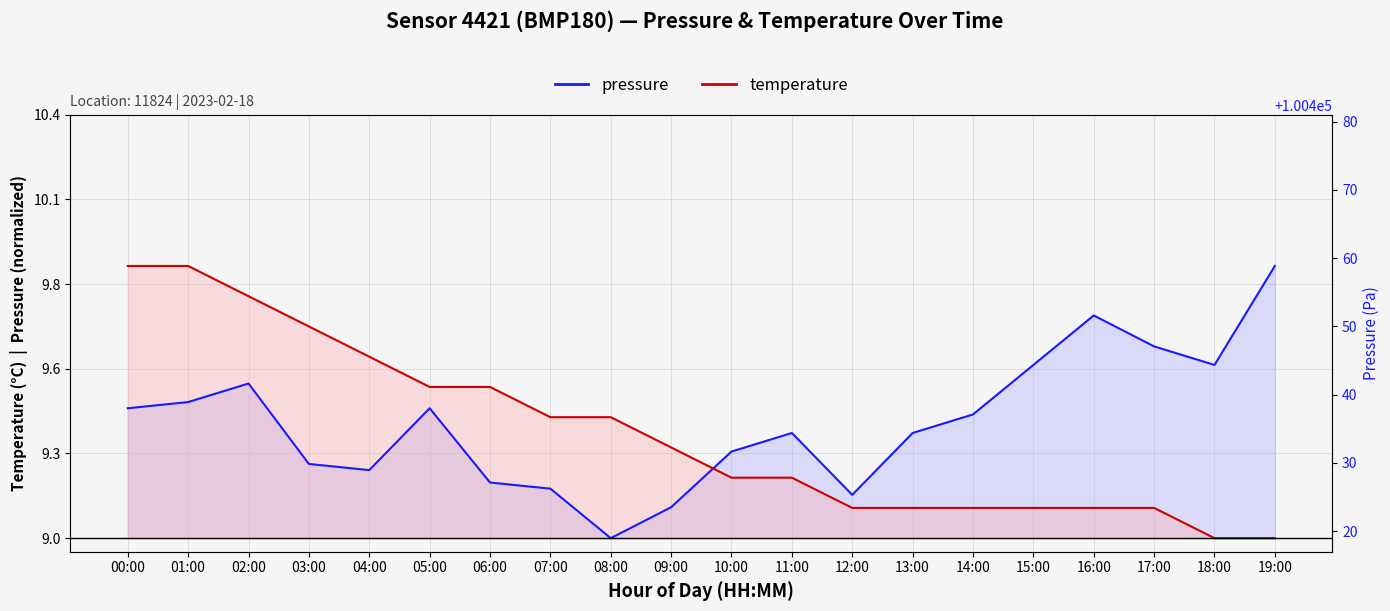

What value does the pressure series have at 10:00?

9.3